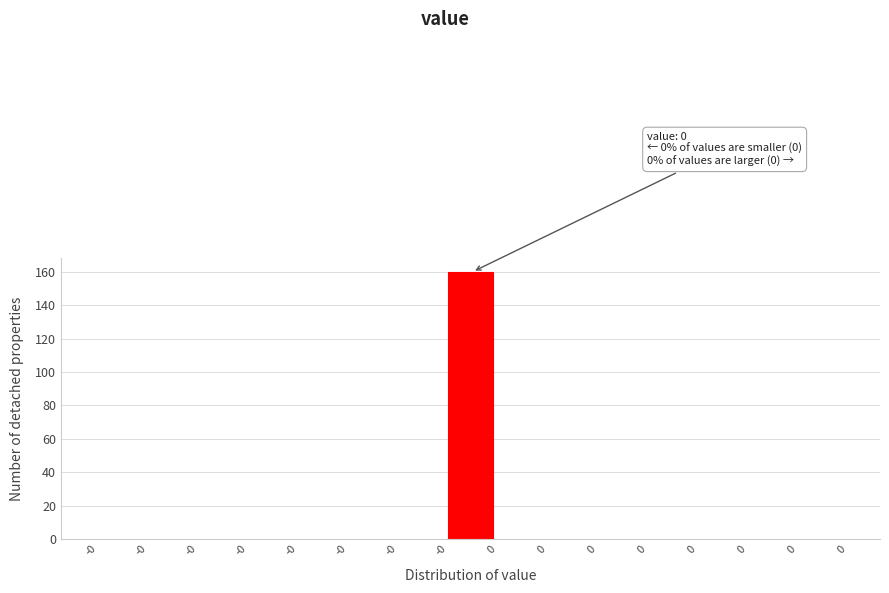

How many categories are shown in the chart?

15